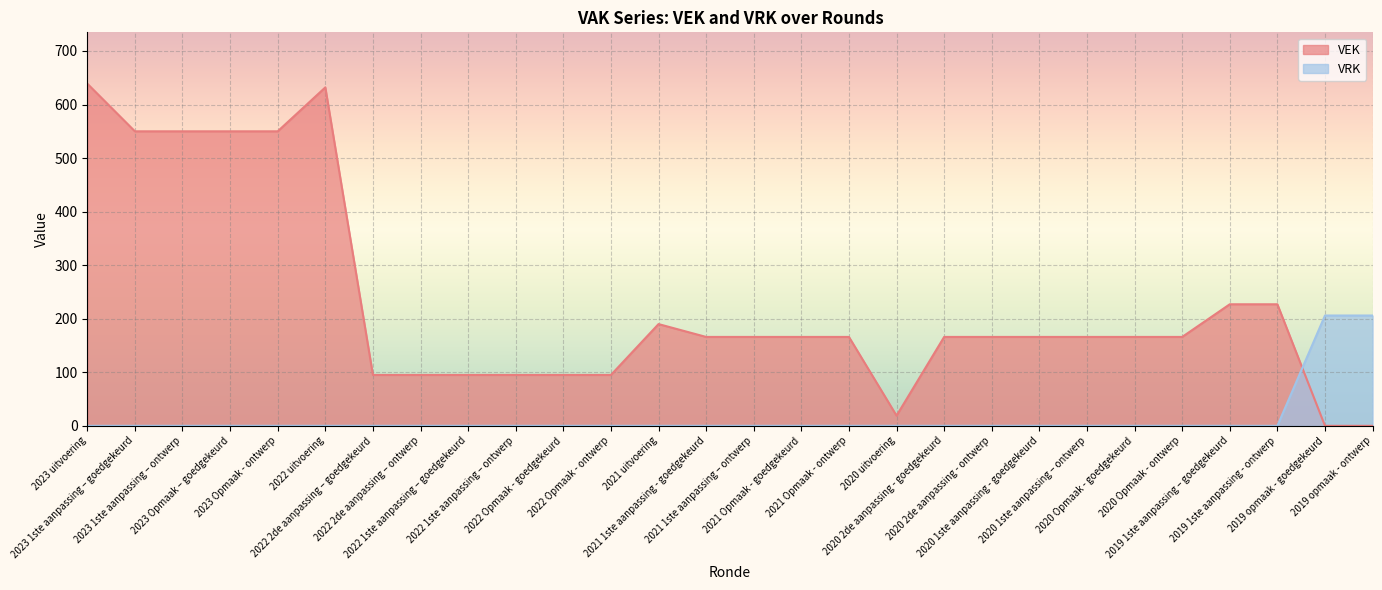

True or false: VEK and VRK intersect in this chart.

True